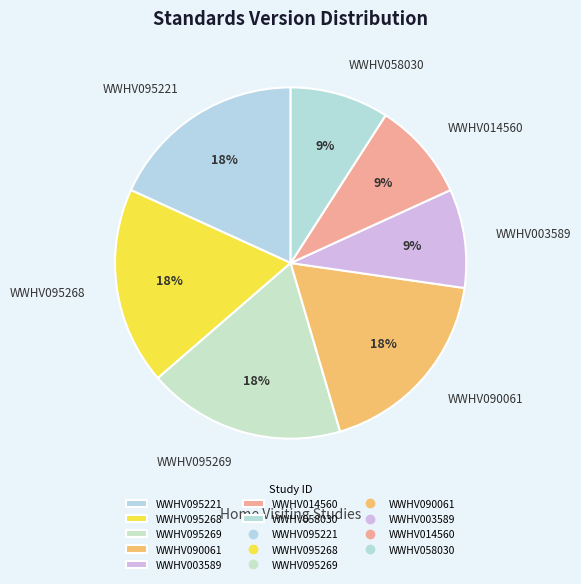

To the nearest percent, what is the difference between the largest and smallest slice percentages?

9%